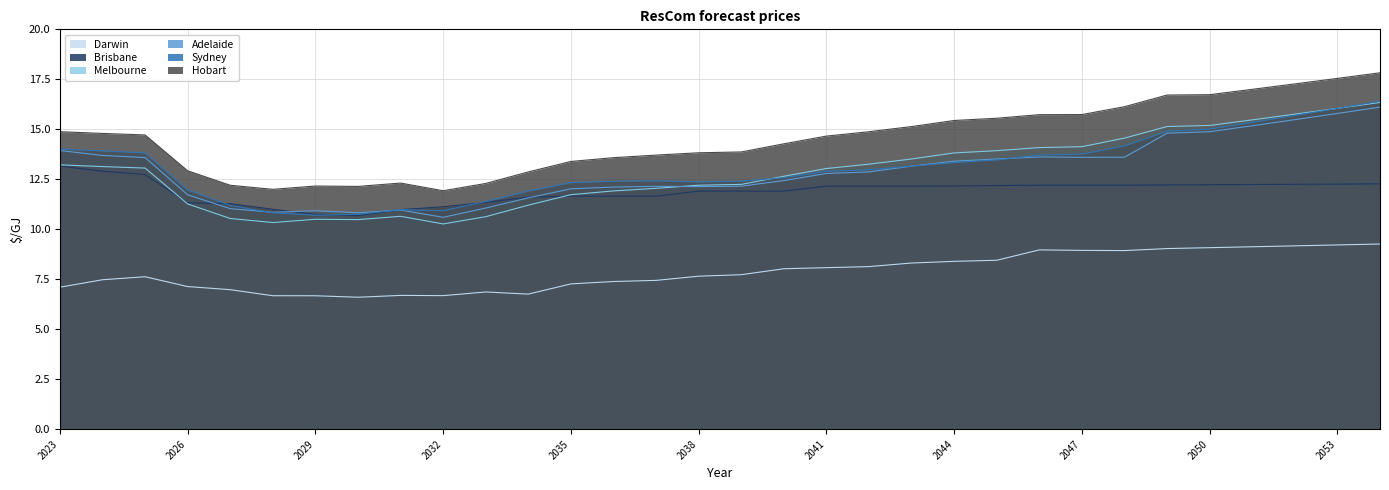

Which series ends up on top after the final intersection of Sydney and Melbourne?

Sydney